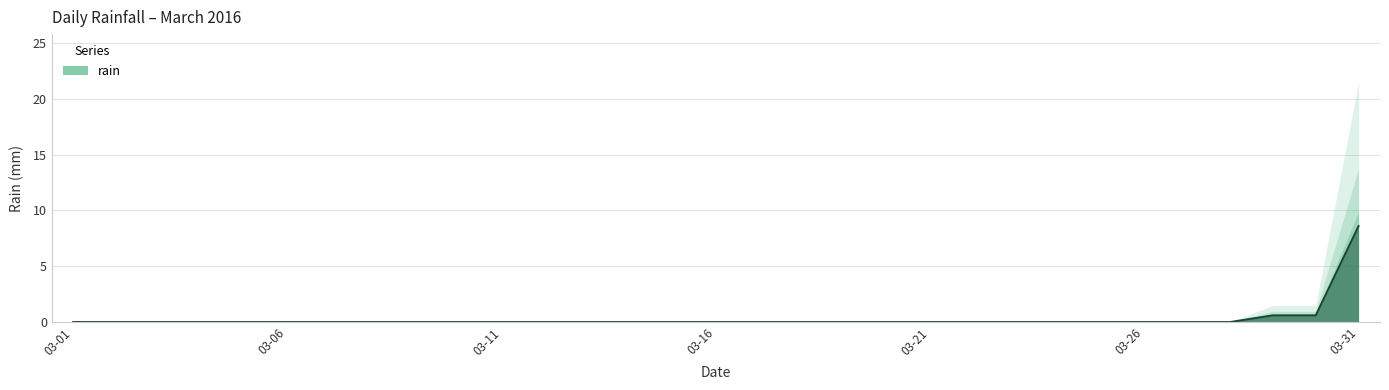

Which category has the highest value across all series?

03-31